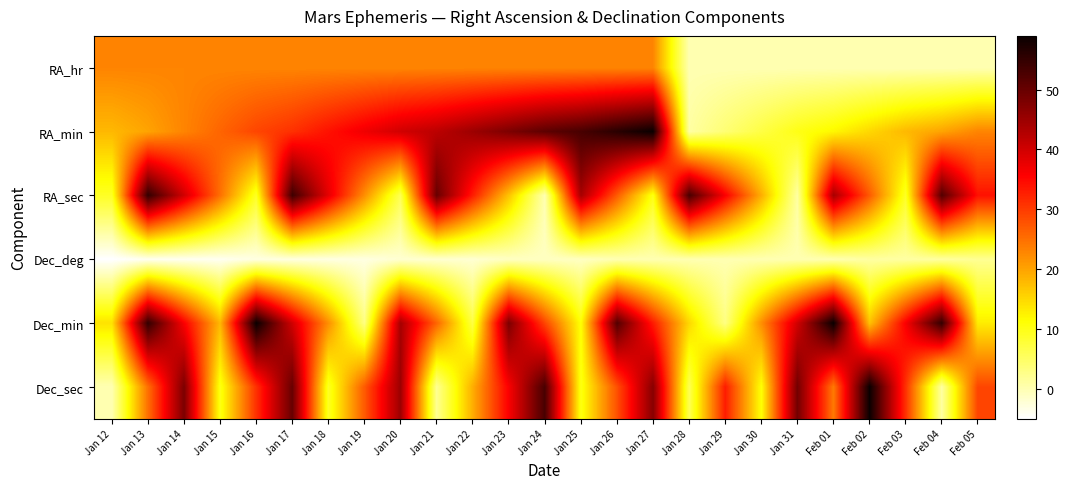

Count the number of categories in the chart.

25